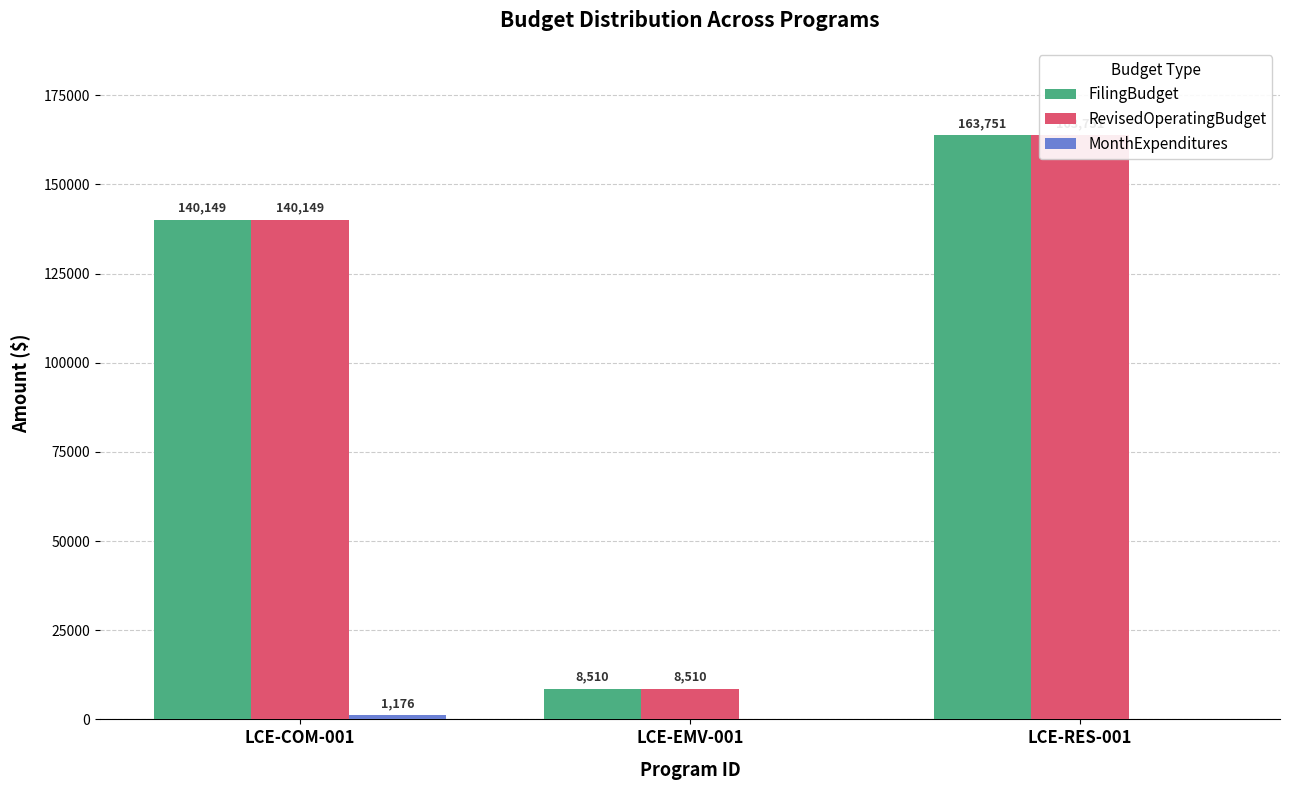

Which category has the lowest value across all series?

LCE-EMV-001